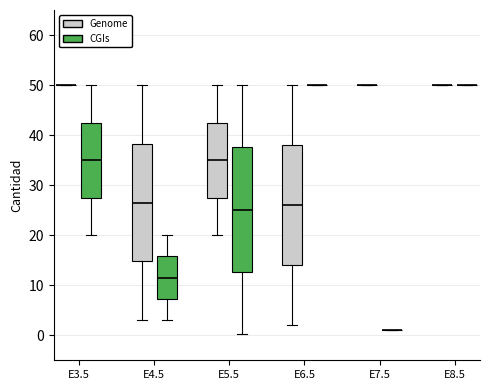

Reading left to right, read every box against the y-axis: the position of its median line, the range the box covers, and the ends of its whiskers. The values are not printed on the chart, so give them approximately, as read against the axis.

E3.5 (Genome): box collapsed to a line at 50, whiskers 50 to 50
E3.5 (CGIs): median 35, box 28 to 43, whiskers 20 to 50
E4.5 (Genome): median 27, box 15 to 38, whiskers 3 to 50
E4.5 (CGIs): median 12, box 7 to 16, whiskers 3 to 20
E5.5 (Genome): median 35, box 28 to 43, whiskers 20 to 50
E5.5 (CGIs): median 25, box 13 to 38, whiskers 0 to 50
E6.5 (Genome): median 26, box 14 to 38, whiskers 2 to 50
E6.5 (CGIs): box collapsed to a line at 50, whiskers 50 to 50
E7.5 (Genome): box collapsed to a line at 50, whiskers 50 to 50
E7.5 (CGIs): box collapsed to a line at 1, whiskers 1 to 1
E8.5 (Genome): box collapsed to a line at 50, whiskers 50 to 50
E8.5 (CGIs): box collapsed to a line at 50, whiskers 50 to 50